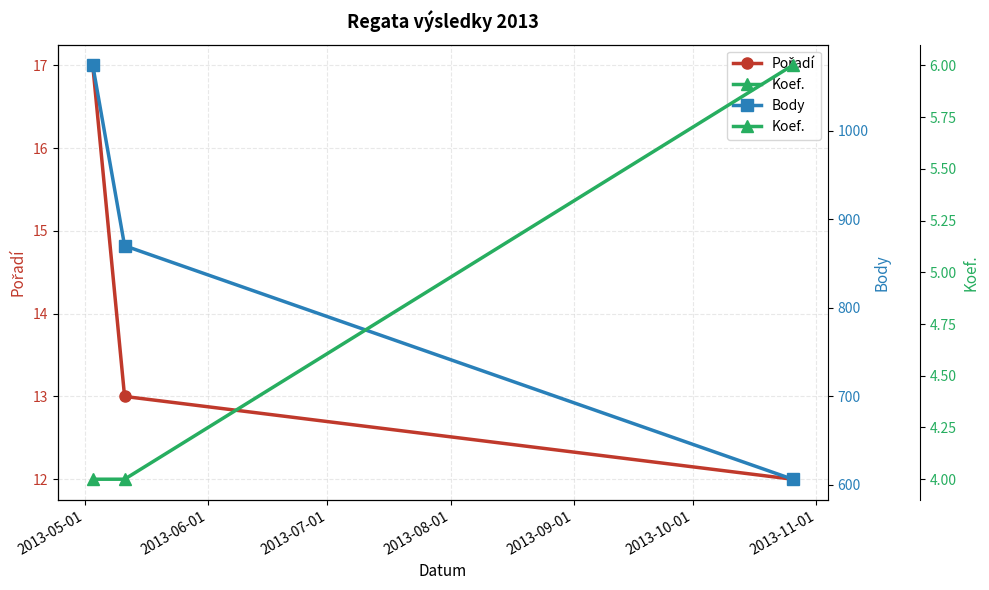

What is the average value of the Body series?

850